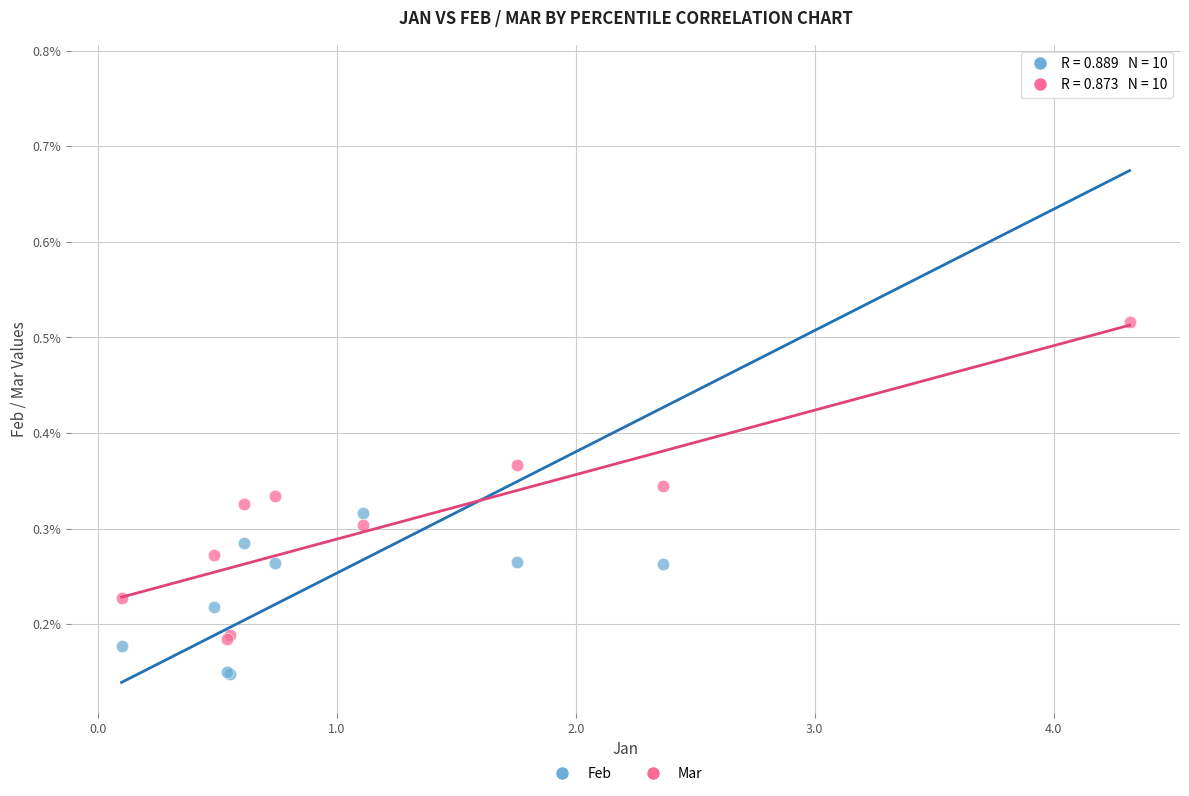

Which series reaches the maximum Y coordinate?

Feb